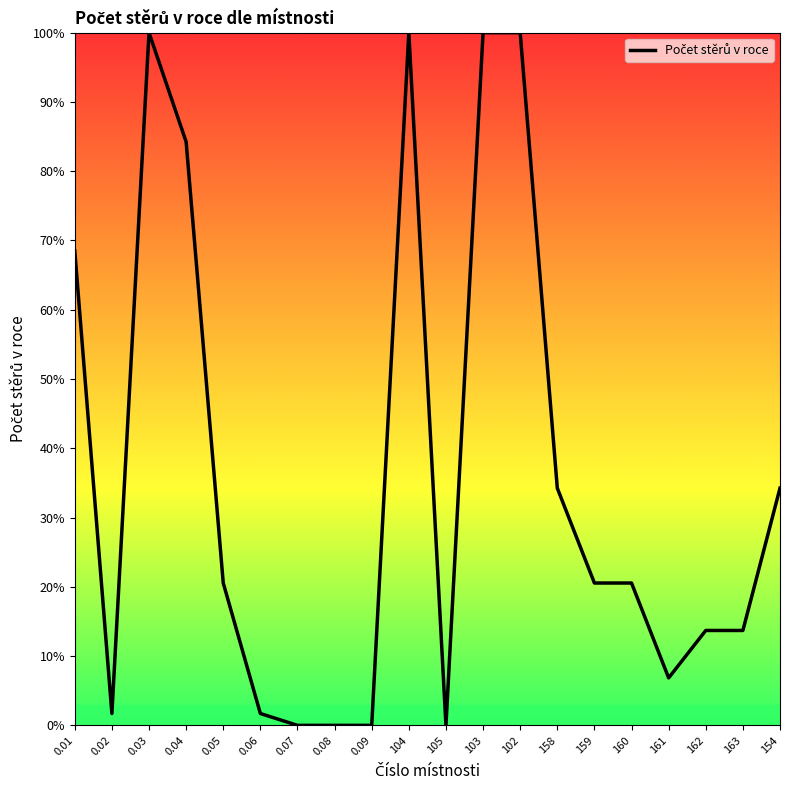

What is the label of the 10th point from the left?

104